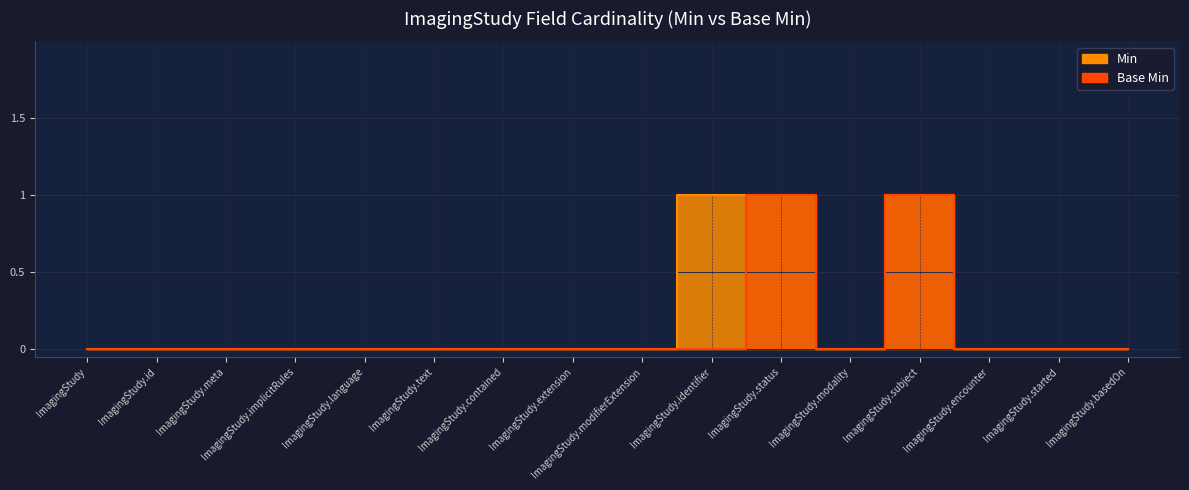

Which series changed the most between ImagingStudy.language and ImagingStudy.subject?

Min